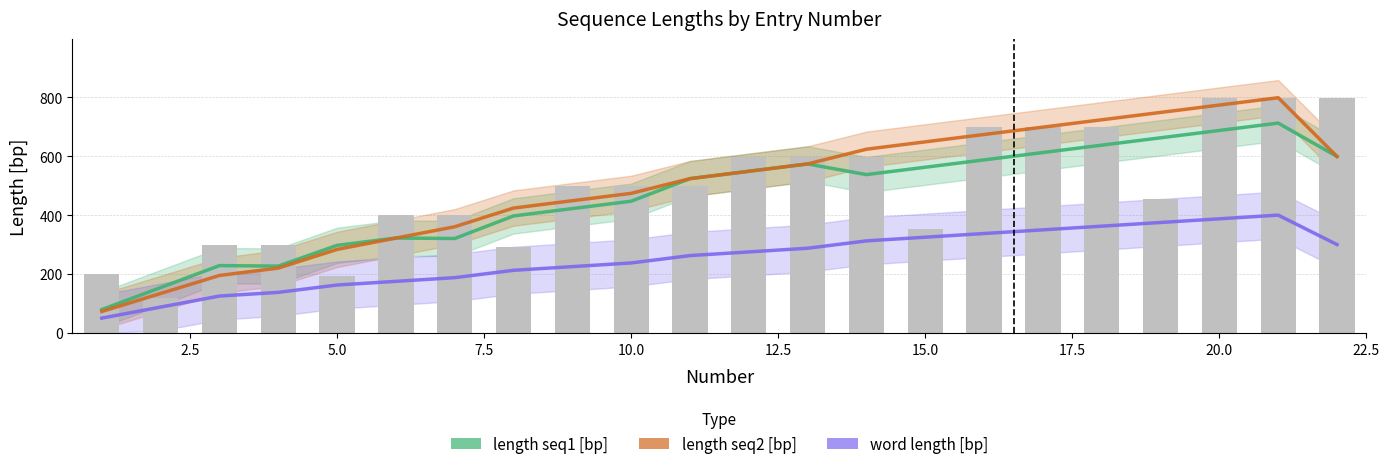

The value of length seq1 [bp] (bar) at 0.0 is 91.2. True or false?

False